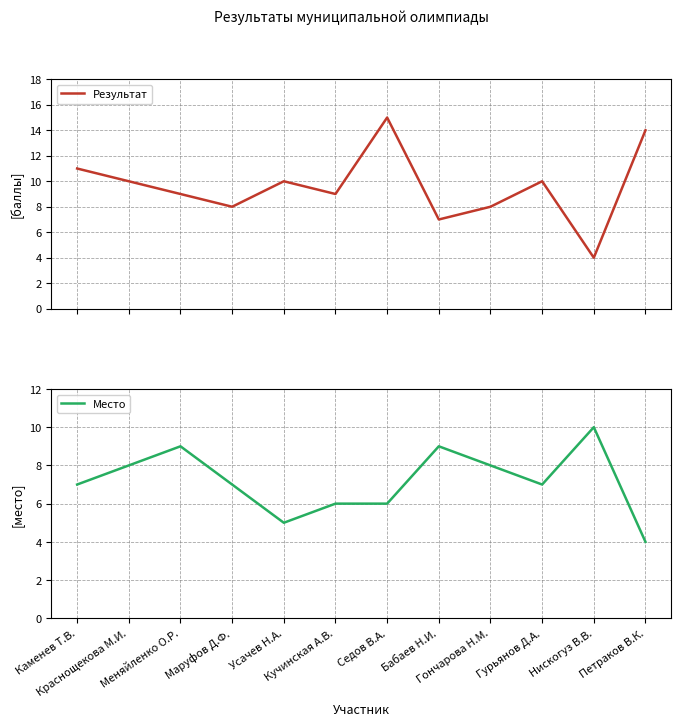

Is it true that Результат equals 10 at Гурьянов Д.А.?

True